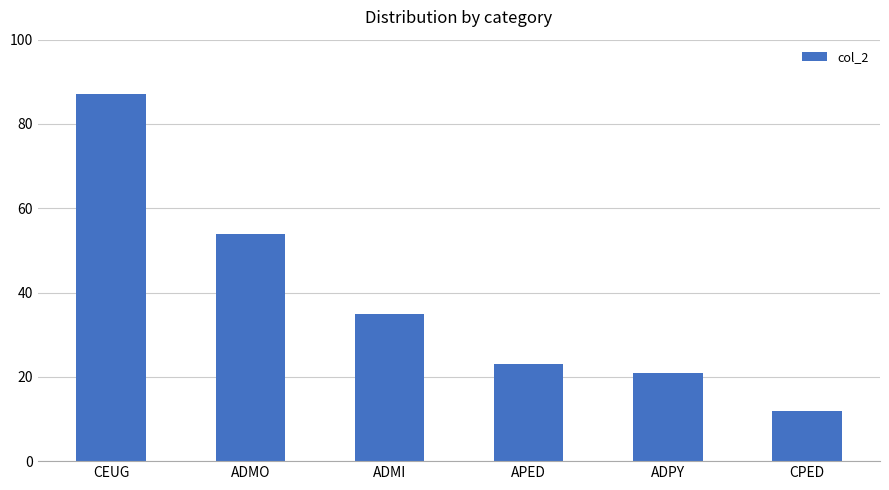

What is the difference between the maximum and second lowest values?

66